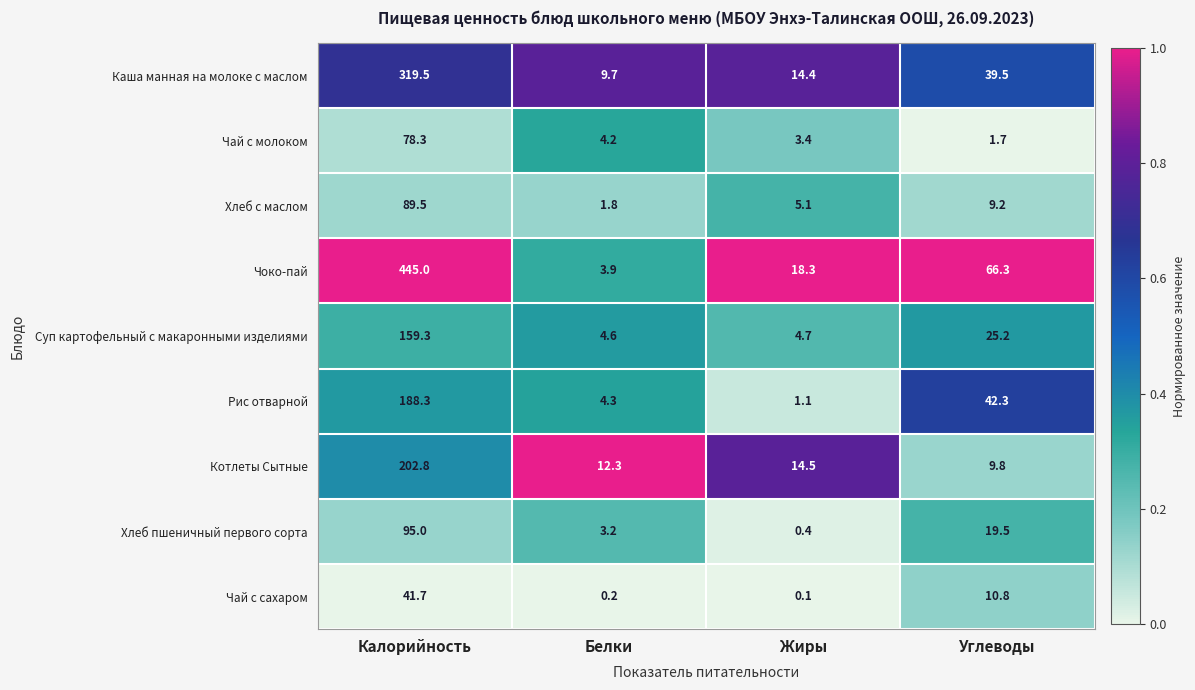

Where does the Чай с молоком series first go above 4?

Калорийность